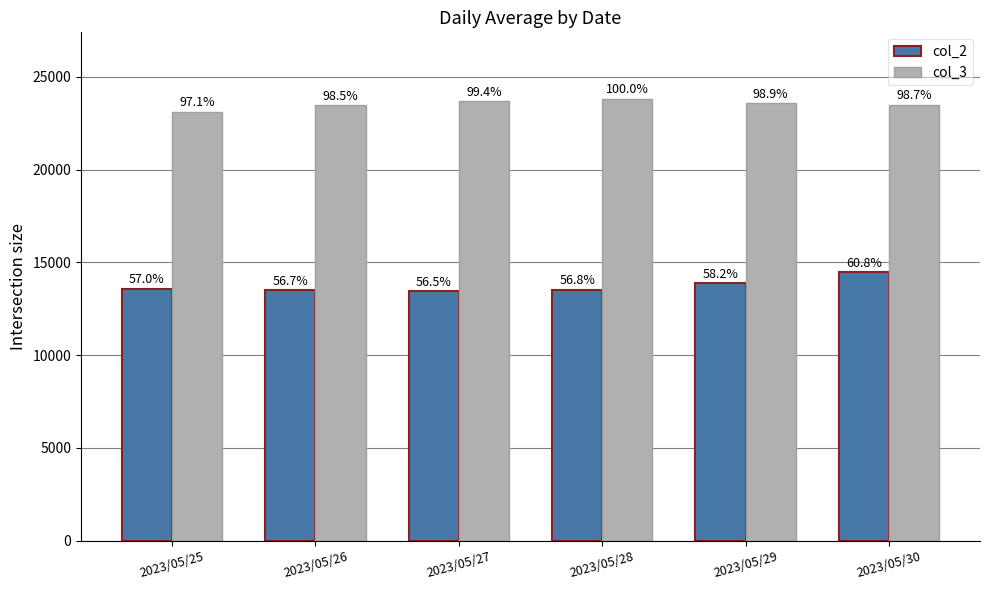

What is the value of the col_3 bar at the 1st from the left?

23116